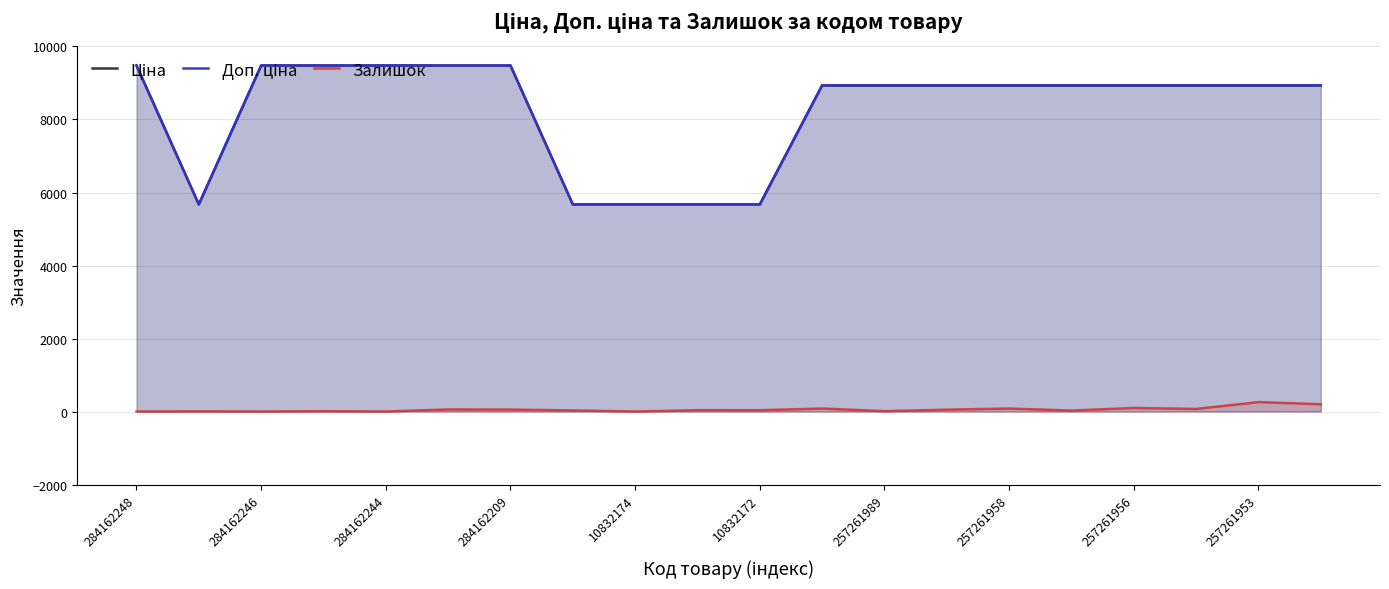

True or false: Ціна and Залишок intersect in this chart.

False